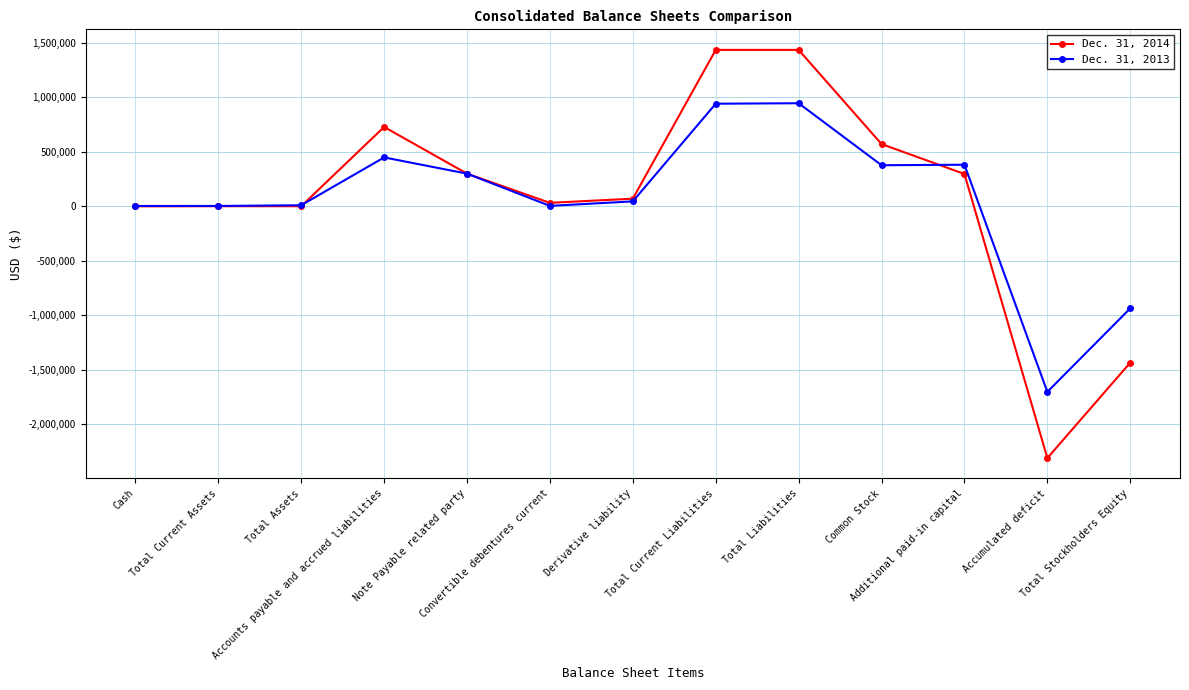

What is the spread (max minus min) of values at Additional paid-in capital?

84990